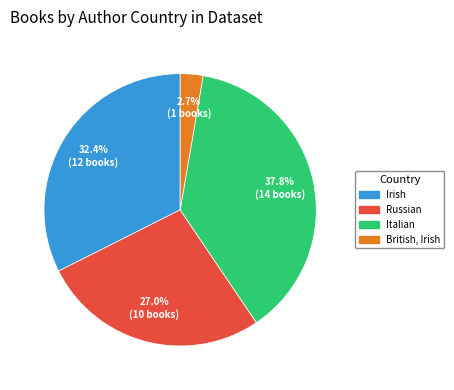

What portion of the pie excludes Russian?

73.0%